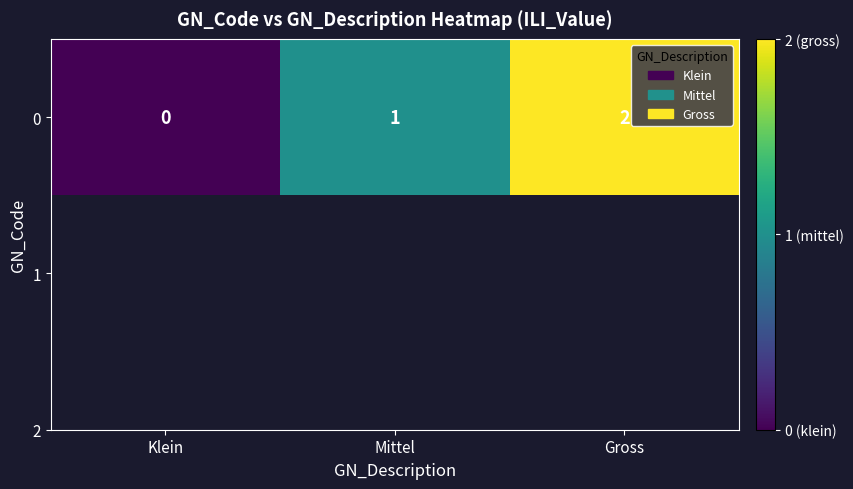

How many series are shown in this chart?

1